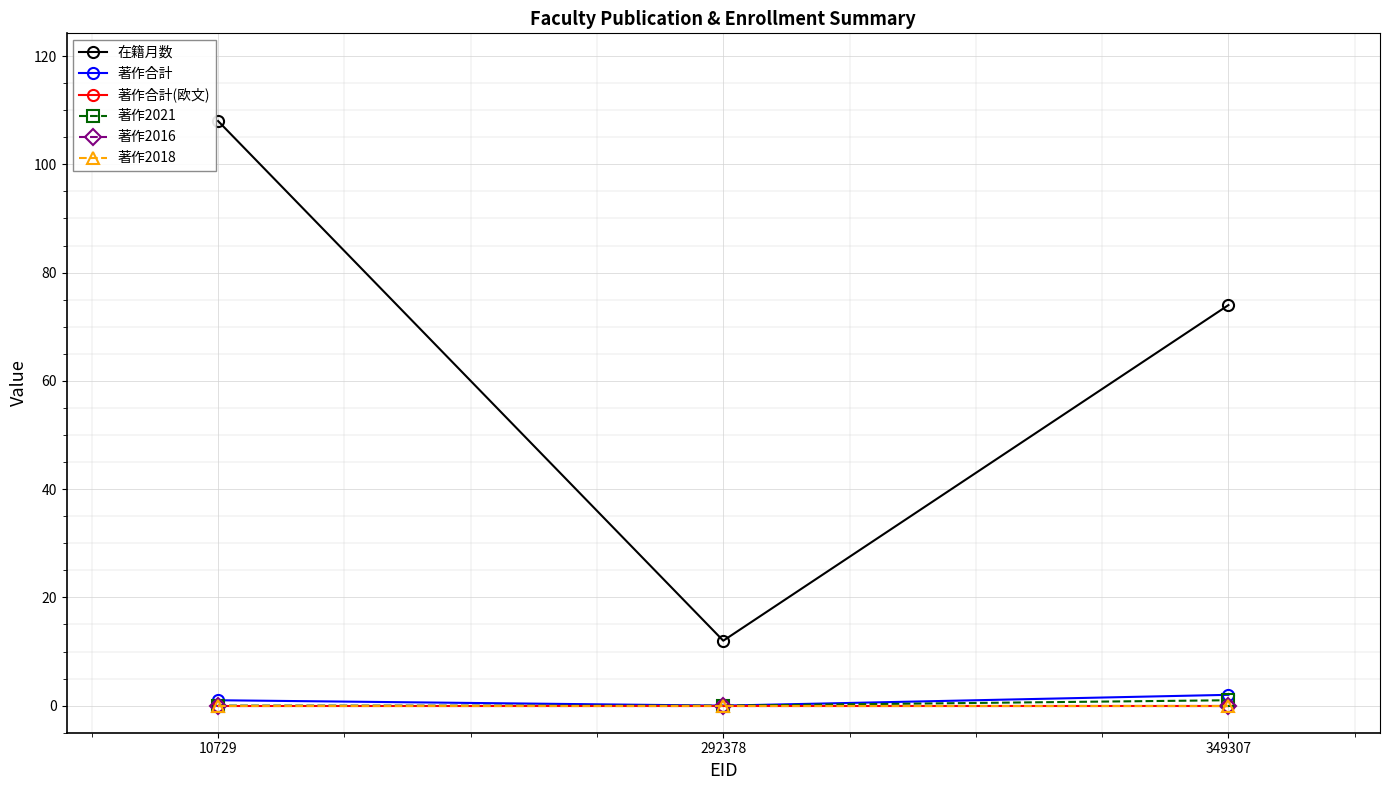

At which label is 在籍月数 closest to 60?

349307